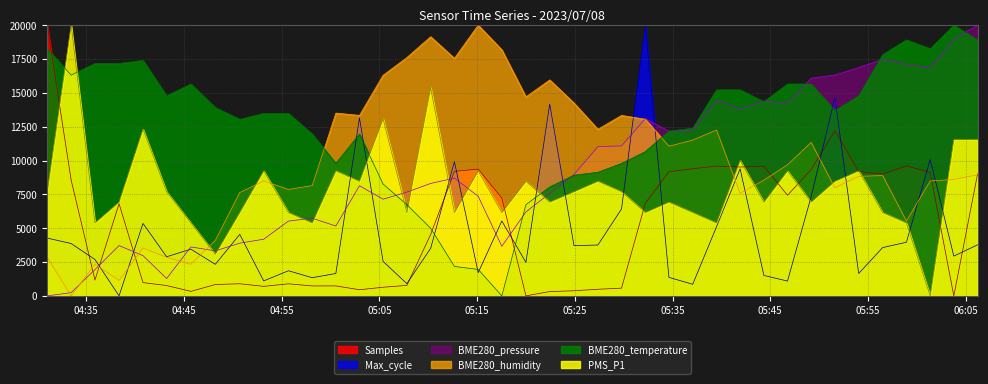

True or false: PMS_P1 has more than 0 interior local peaks.

True